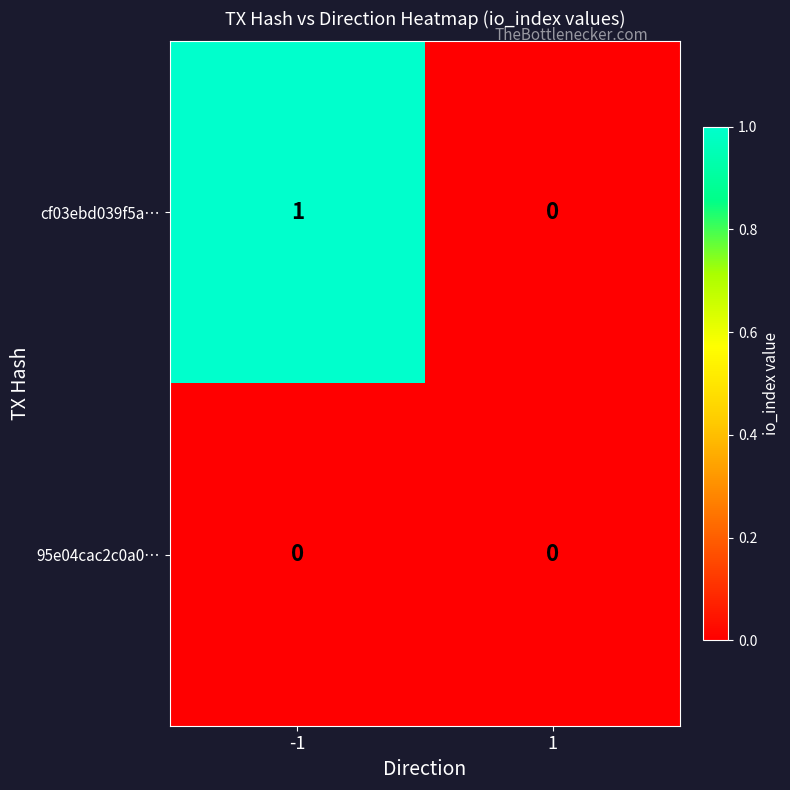

Reading left to right, transcribe all the data shown in this chart.

cf03ebd039f5a…: -1=1	1=0
95e04cac2c0a0…: -1=0	1=0